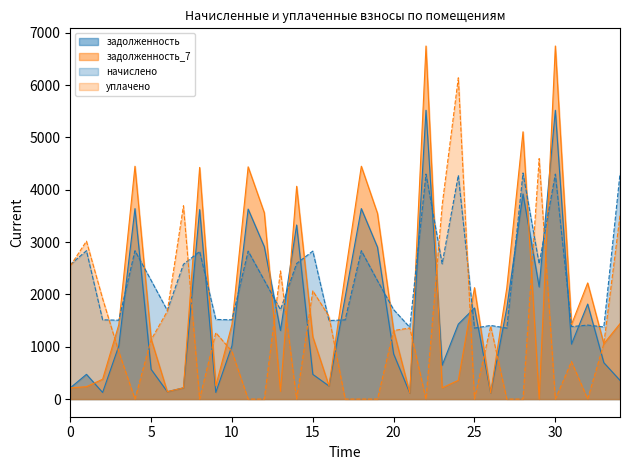

True or false: начислено has a value of 4964.9 at 19.

False